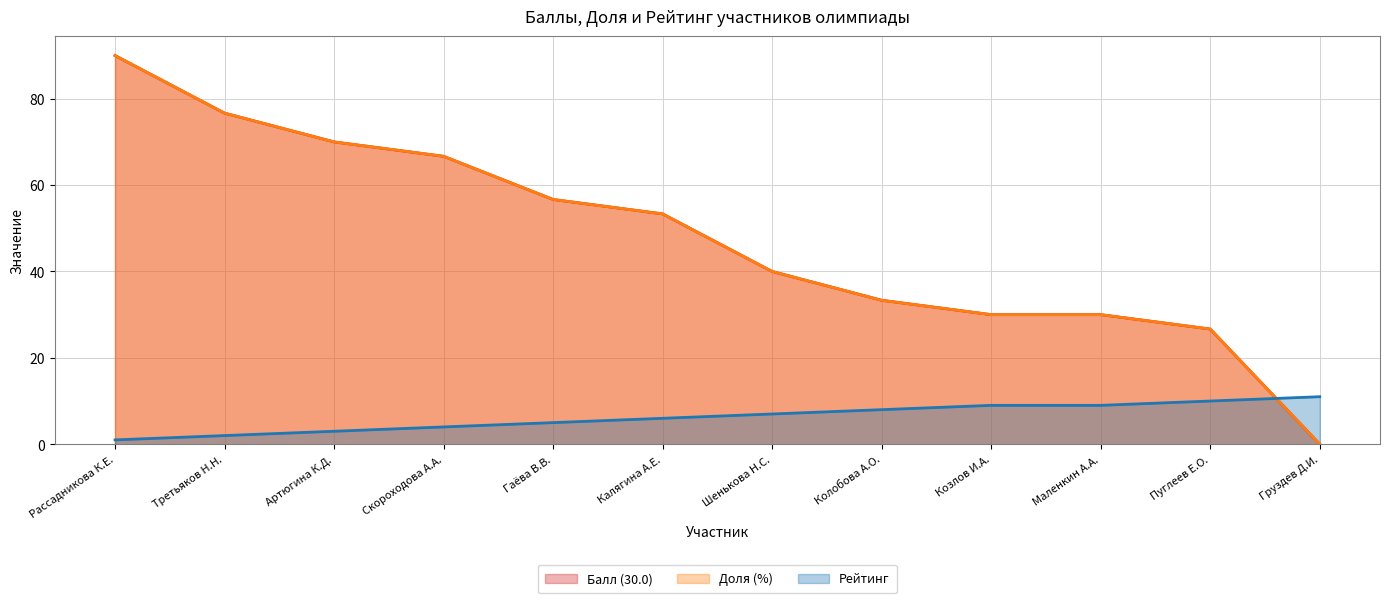

What is the total value across all series at Пуглеев Е.О.?

63.3